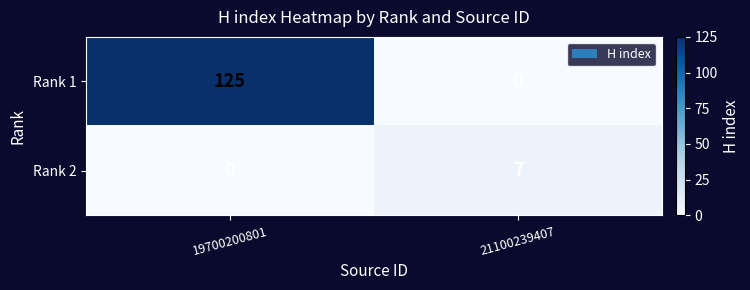

Which series has the largest total across all categories?

Rank 1